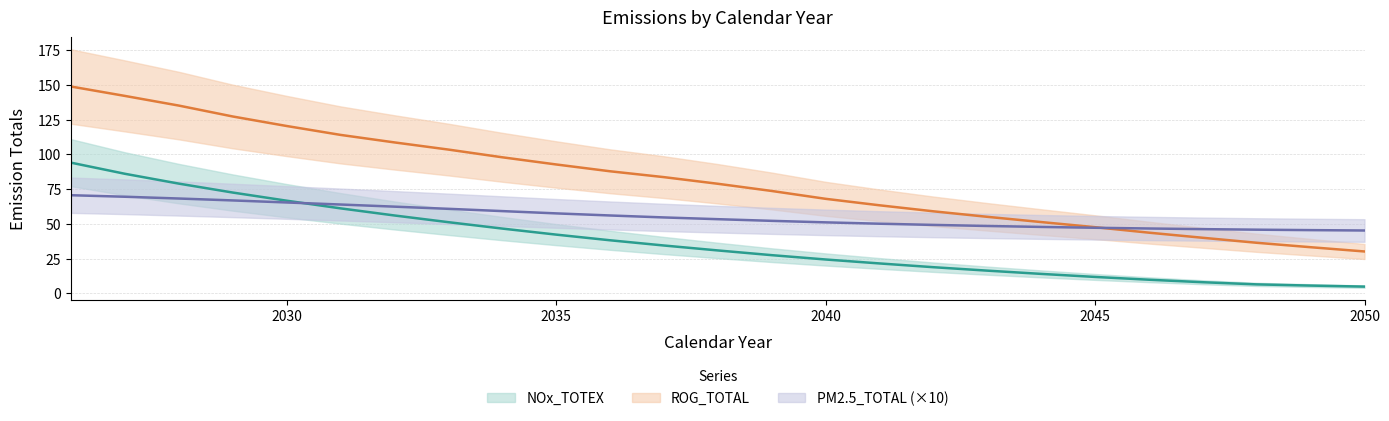

Is this an area chart (filled region under the line)?

No